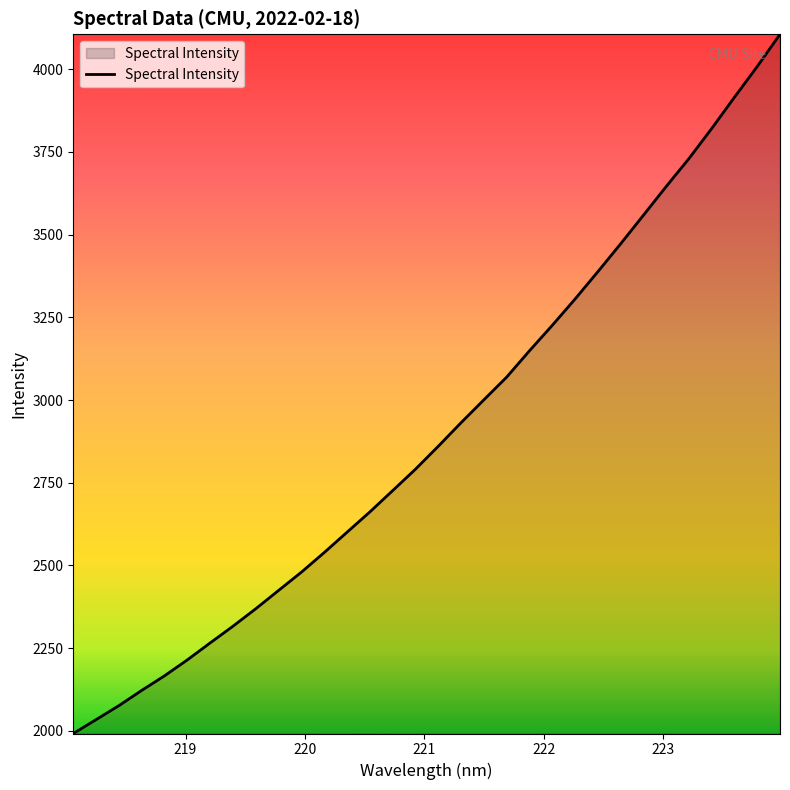

How many lines are shown in the chart?

1